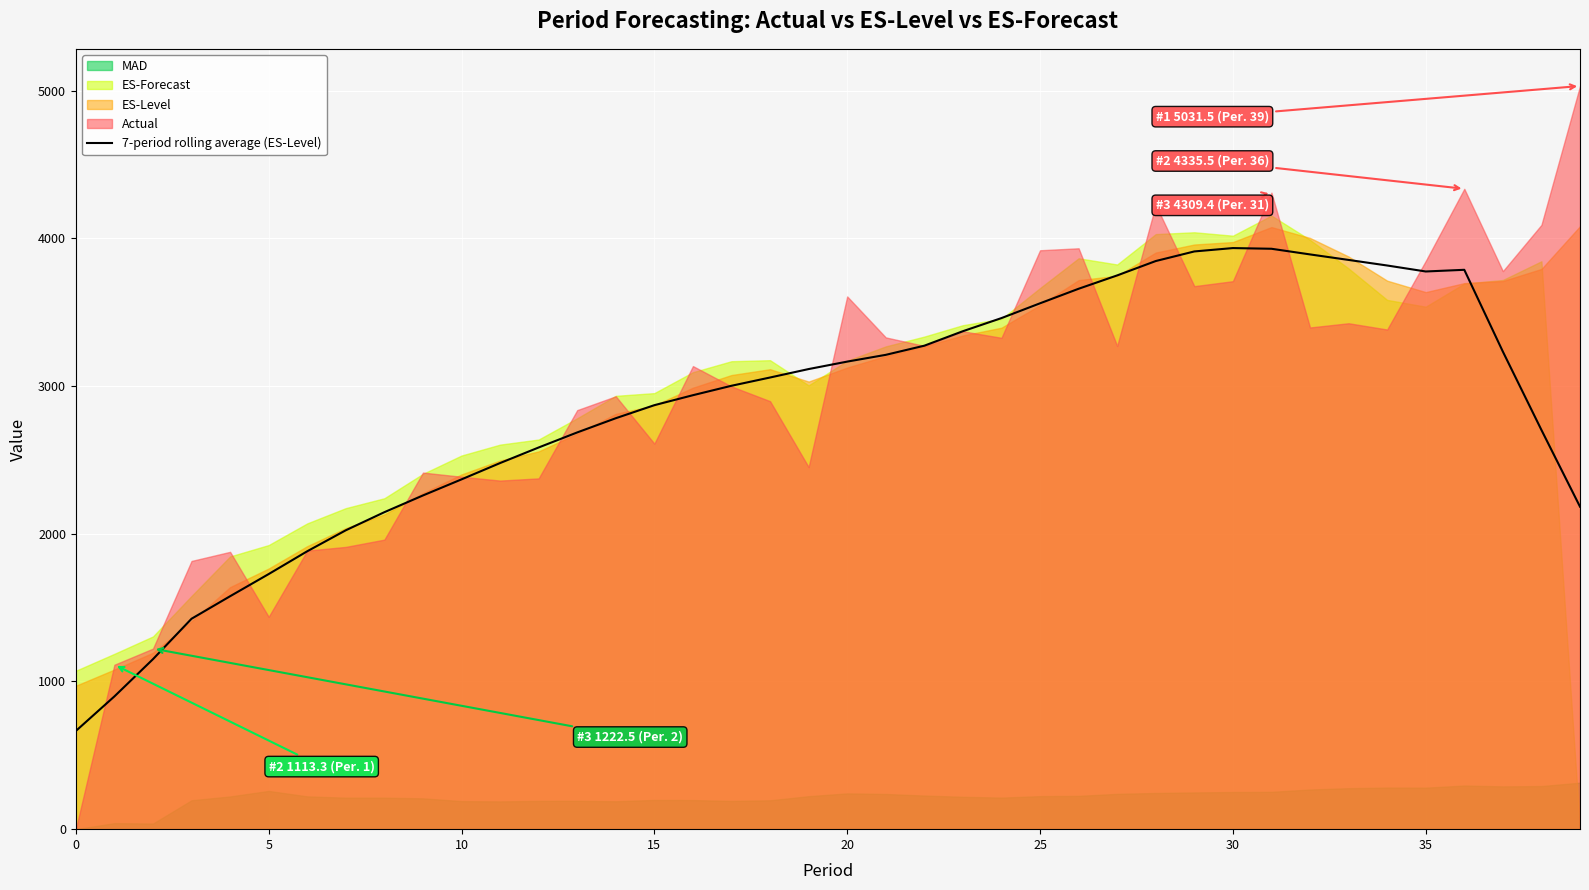

Read the value at 25.

3560.3